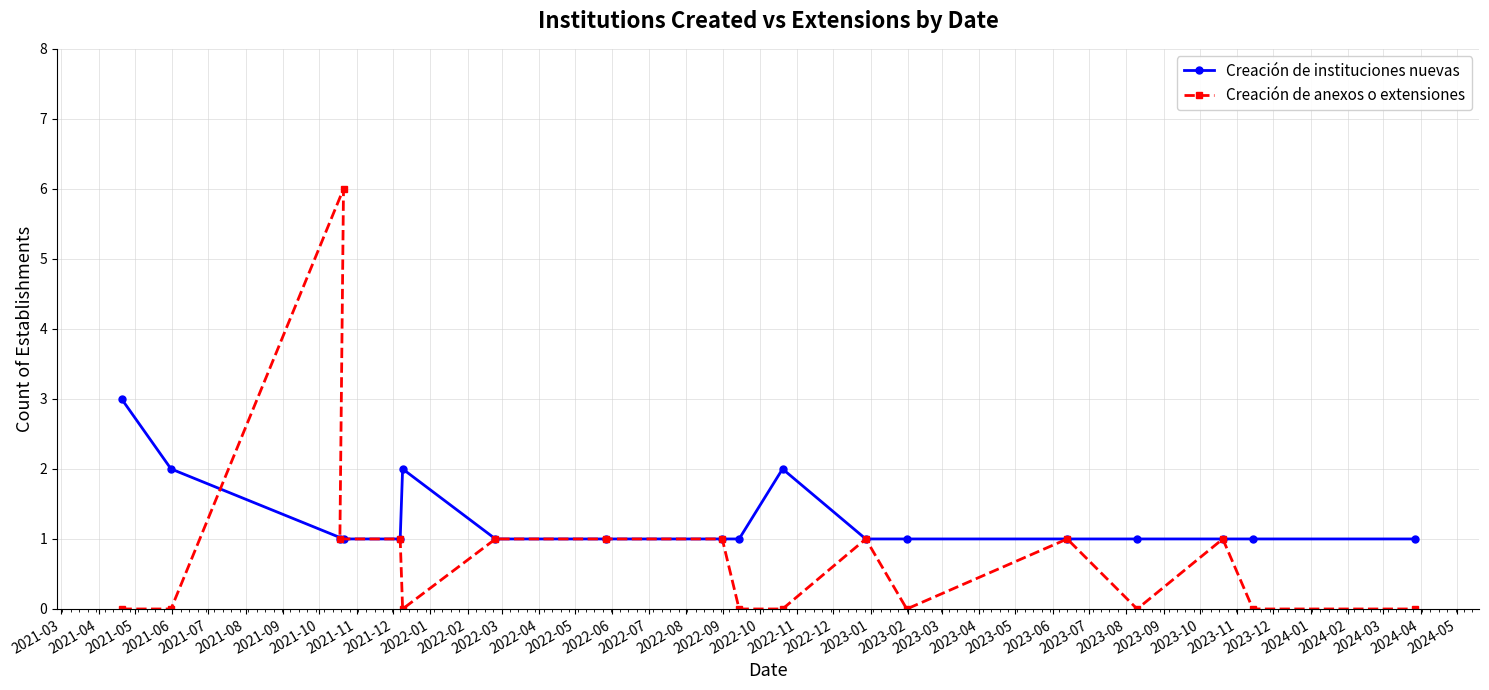

True or false: Creación de anexos o extensiones and Creación de instituciones nuevas cross at least once.

True